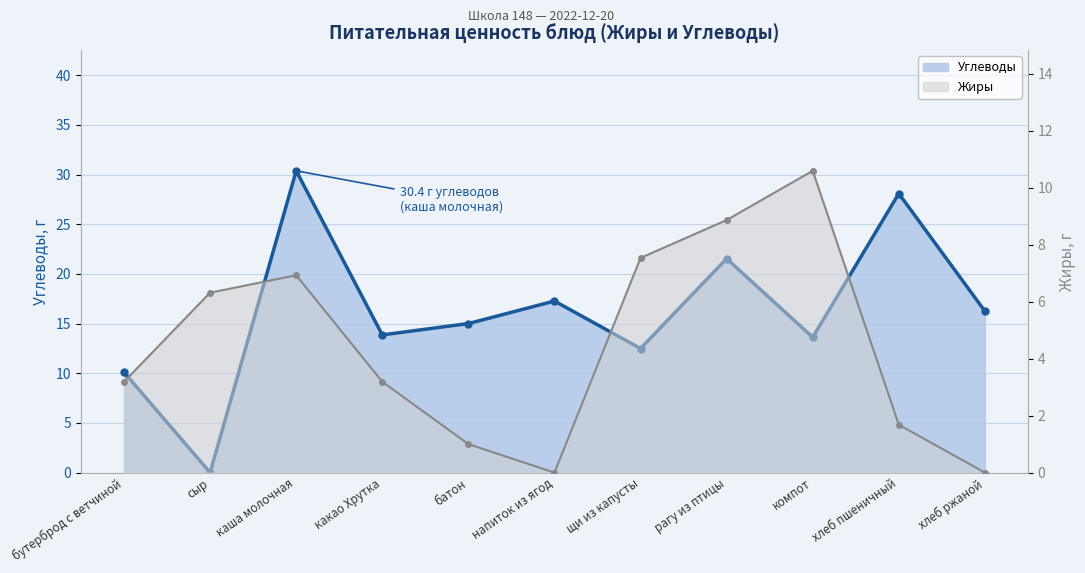

What is the total value across all series at рагу из птицы?

30.4